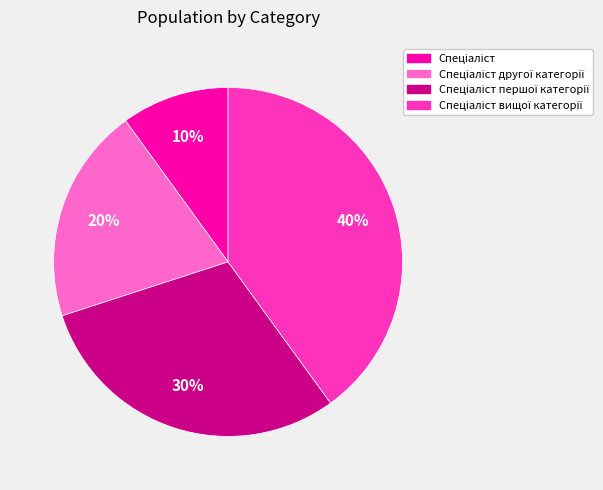

Is there any slice that represents more than half of the pie?

No